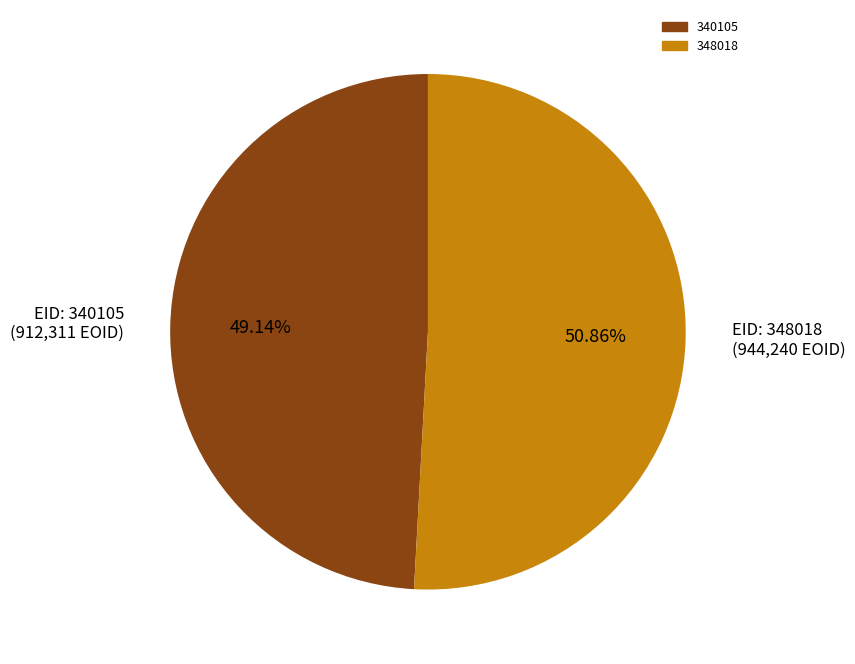

Approximately how many times larger is the value at EID: 348018 (944,240 EOID) compared to EID: 340105 (912,311 EOID)?

1.0